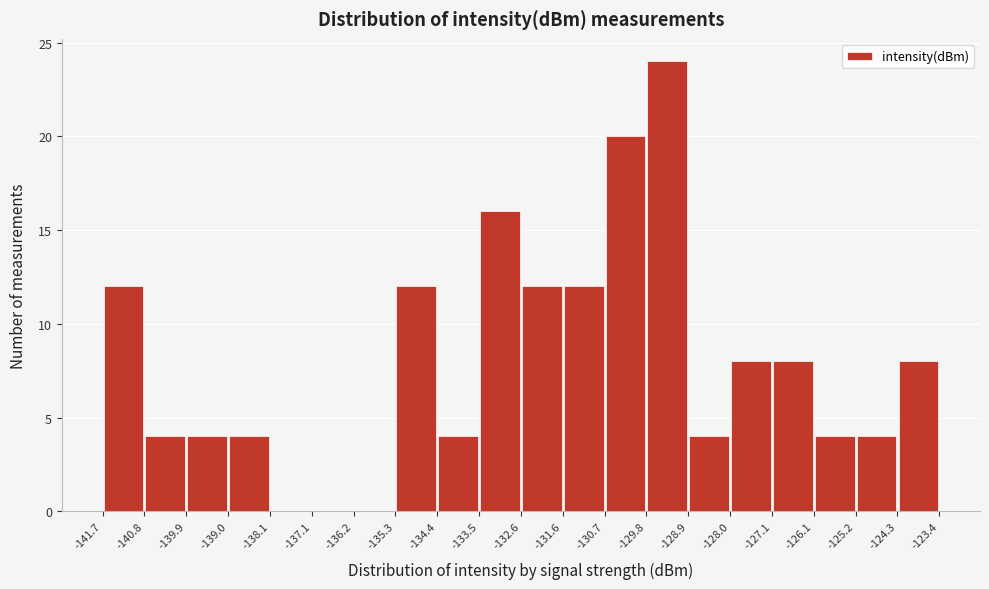

Which range on the x-axis has the tallest bar?

-129.8 to -128.9